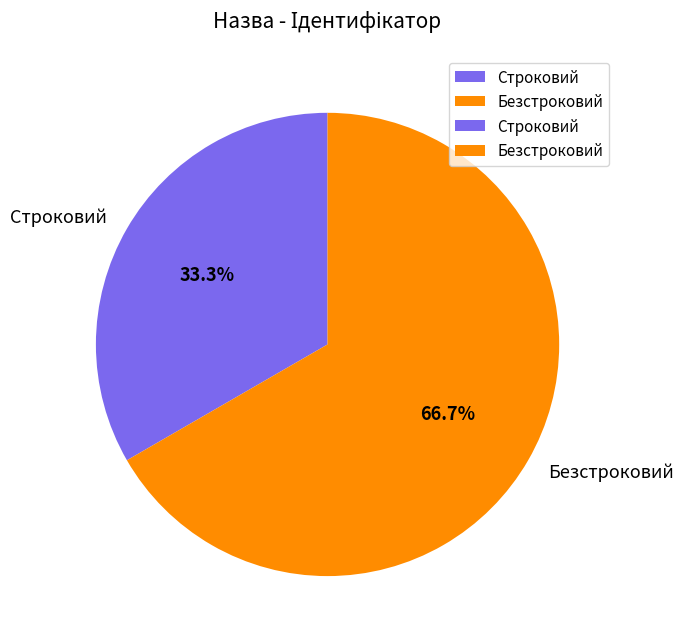

Rank the categories by value from highest to lowest.

Безстроковий, Строковий